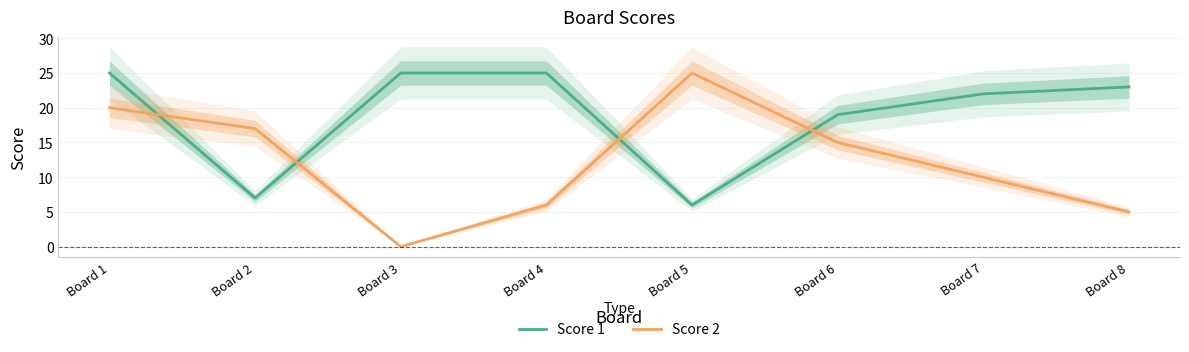

What are all the series names shown in the legend?

Score 1, Score 2